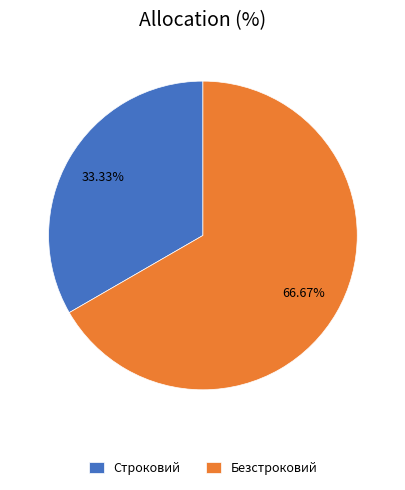

How many slices are in this pie chart?

2